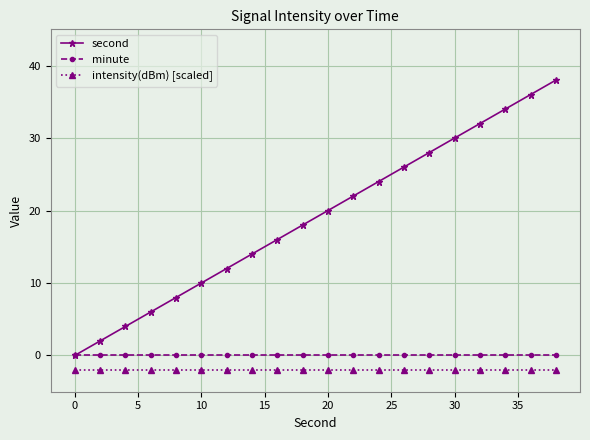

Reading left to right, transcribe all the data shown in this chart.

second: 0	2	4	6	8	10	12	14	16	18	20	22	24	26	28	30	32	34	36	38
minute: 0	0	0	0	0	0	0	0	0	0	0	0	0	0	0	0	0	0	0	0
intensity(dBm) [scaled]: -2	-2	-2	-2	-2	-2	-2	-2	-2	-2	-2	-2	-2	-2	-2	-2	-2	-2	-2	-2